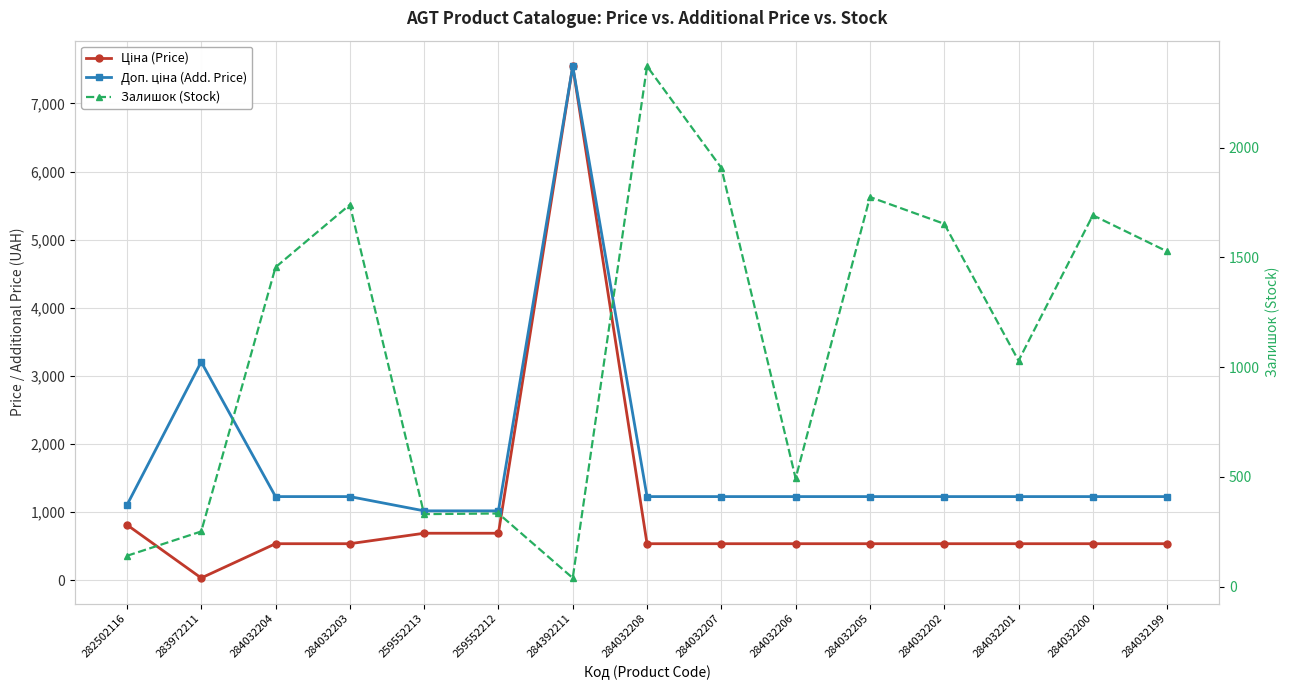

Which series changed the most between 284032202 and 284032201?

Залишок (Stock)